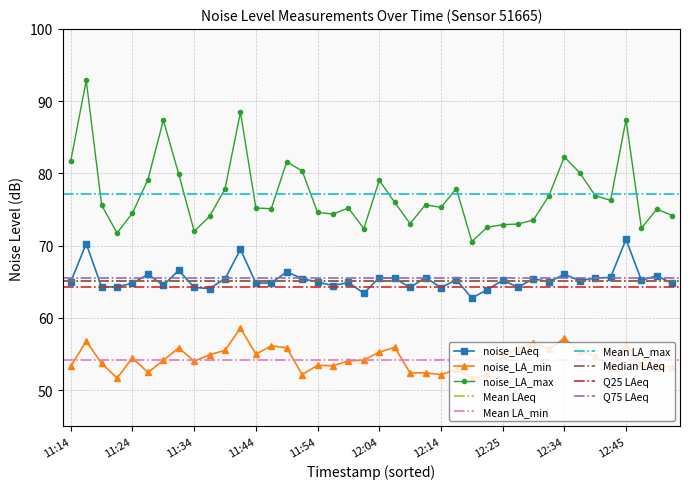

Rank the series by their maximum value, from highest to lowest.

noise_LA_max, noise_LAeq, noise_LA_min